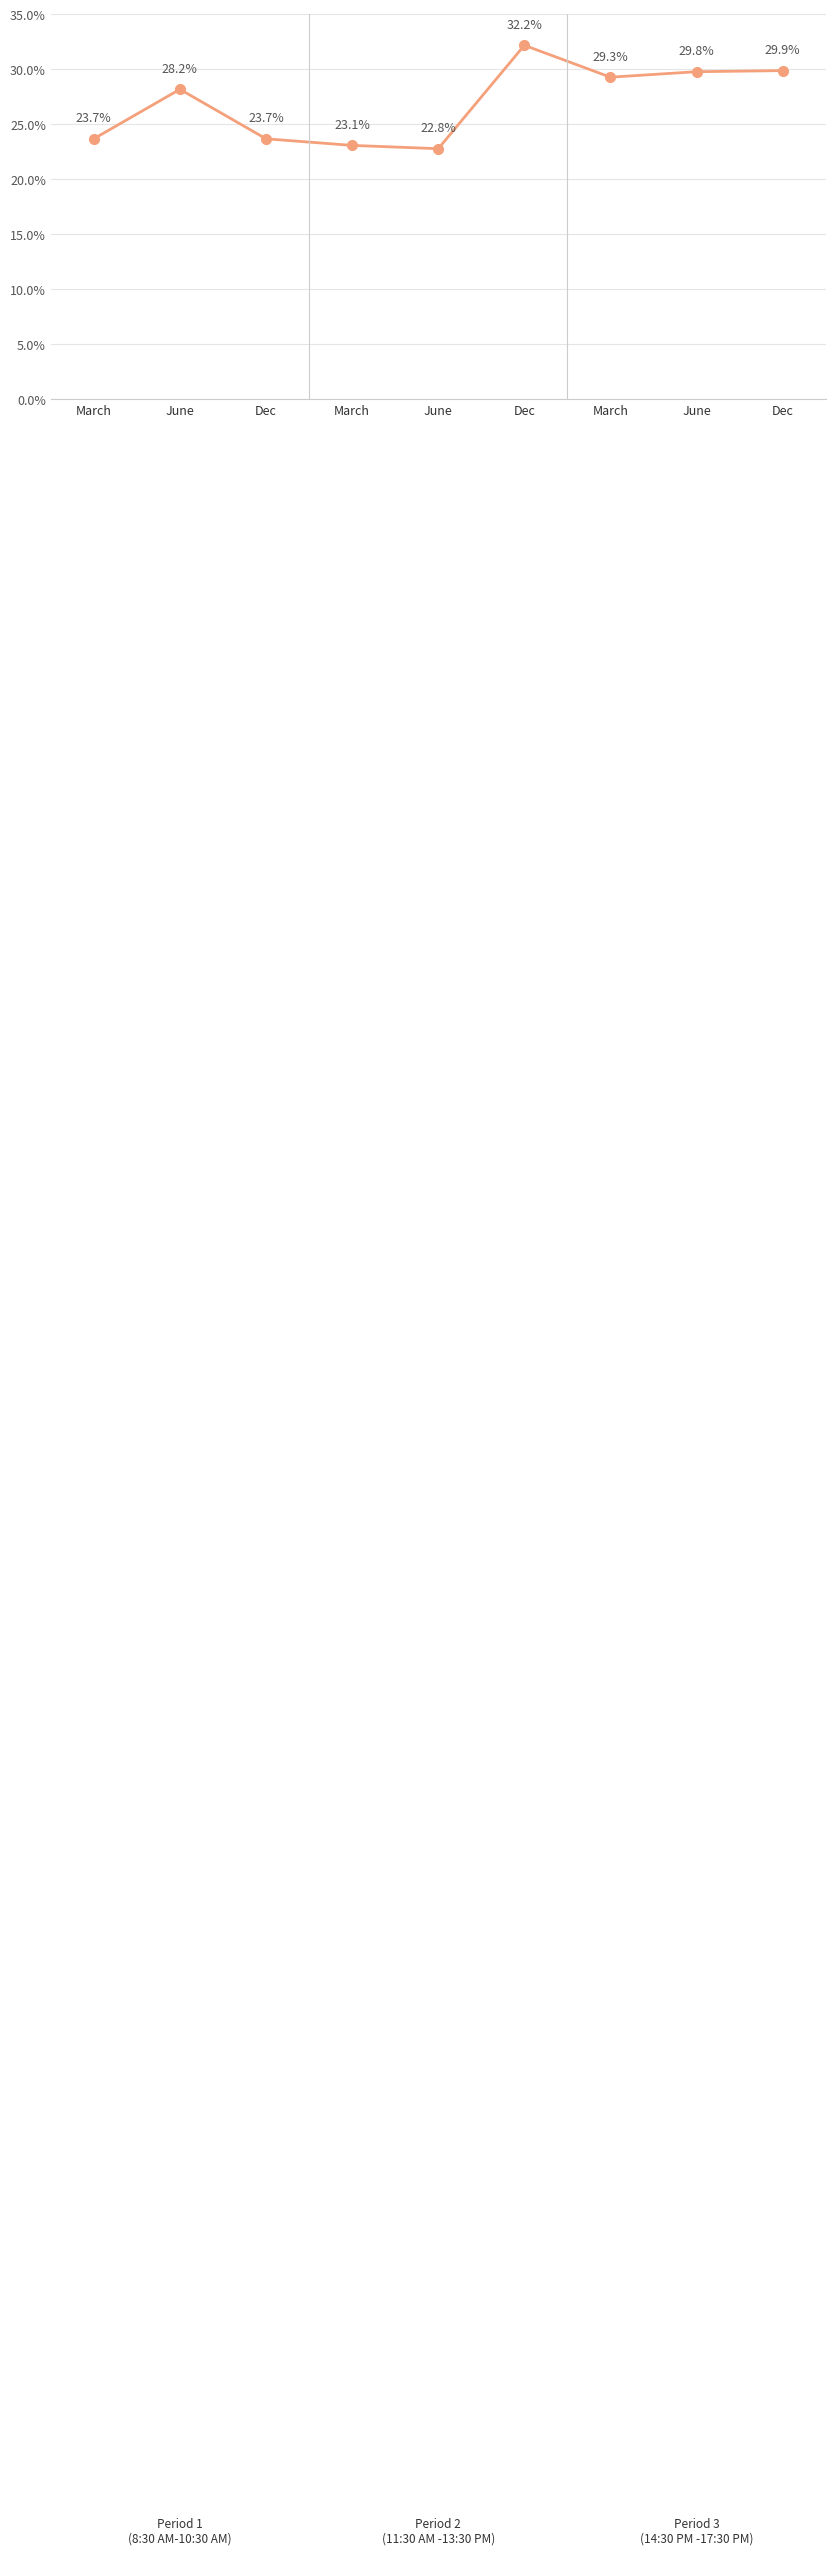

Which label corresponds to the smallest value in the chart?

June